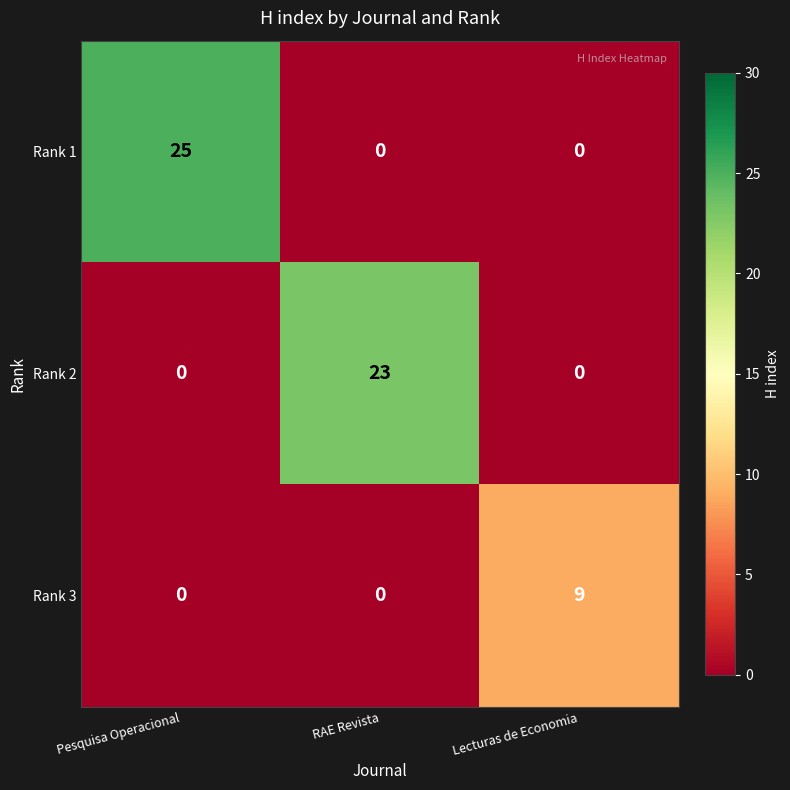

What is the difference between the highest and lowest values at RAE Revista?

23